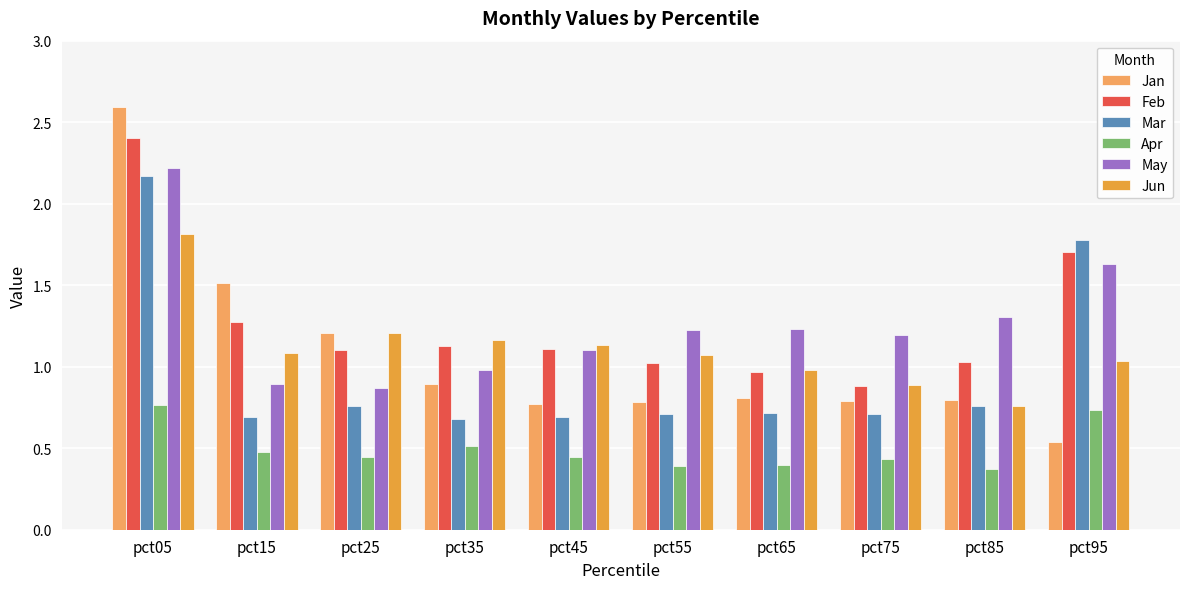

Is it true that Jun equals 0.6 at pct65?

False